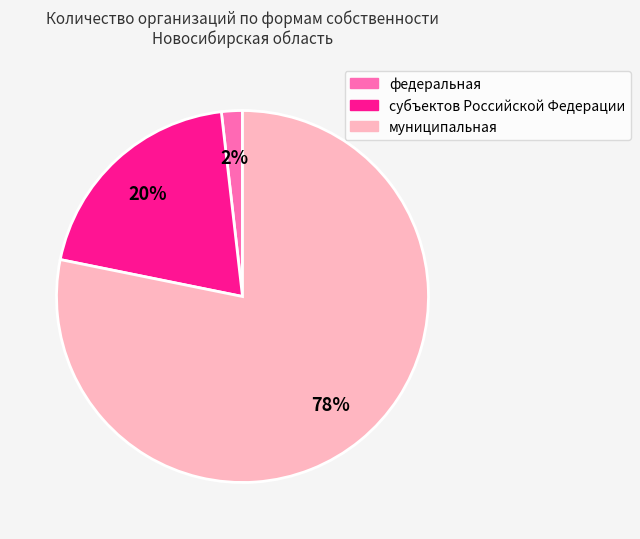

Rank the categories by value from highest to lowest.

муниципальная, субъектов Российской Федерации, федеральная